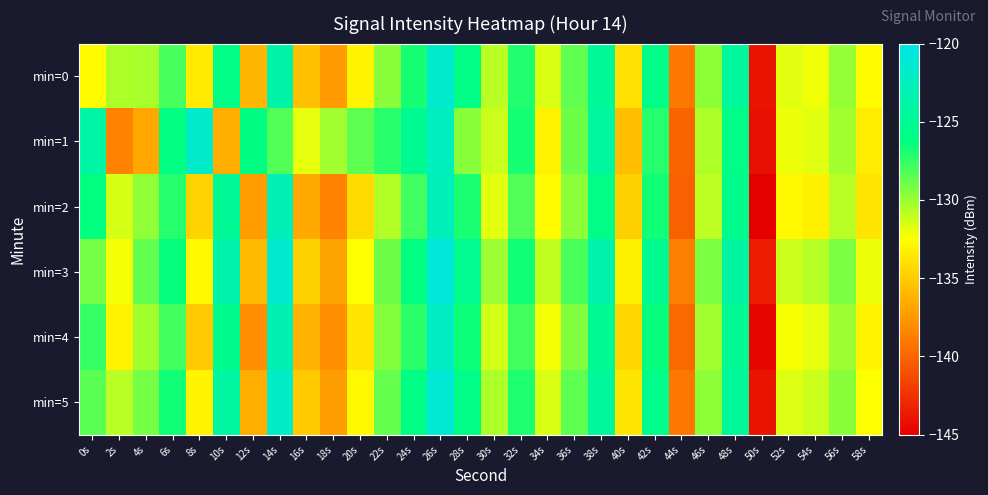

Between 0s and 22s, which is larger?

22s